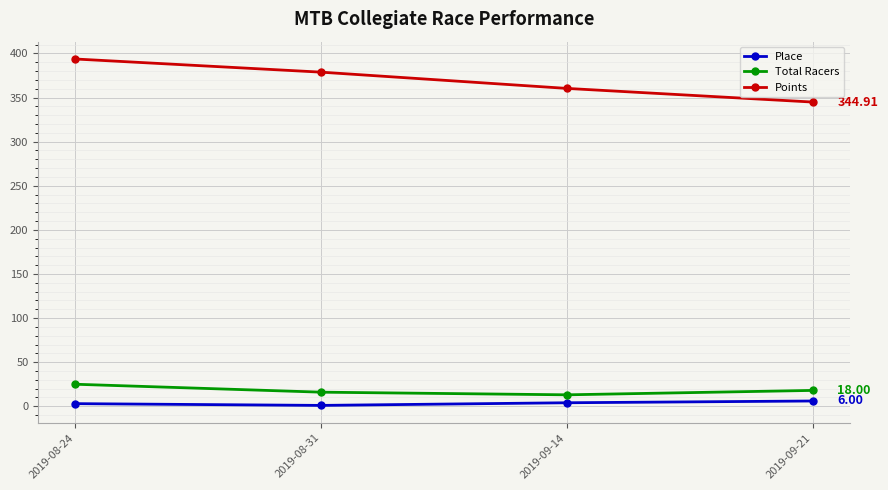

Is the value of Total Racers at 2019-09-21 greater than the value of Place at 2019-08-24?

Yes